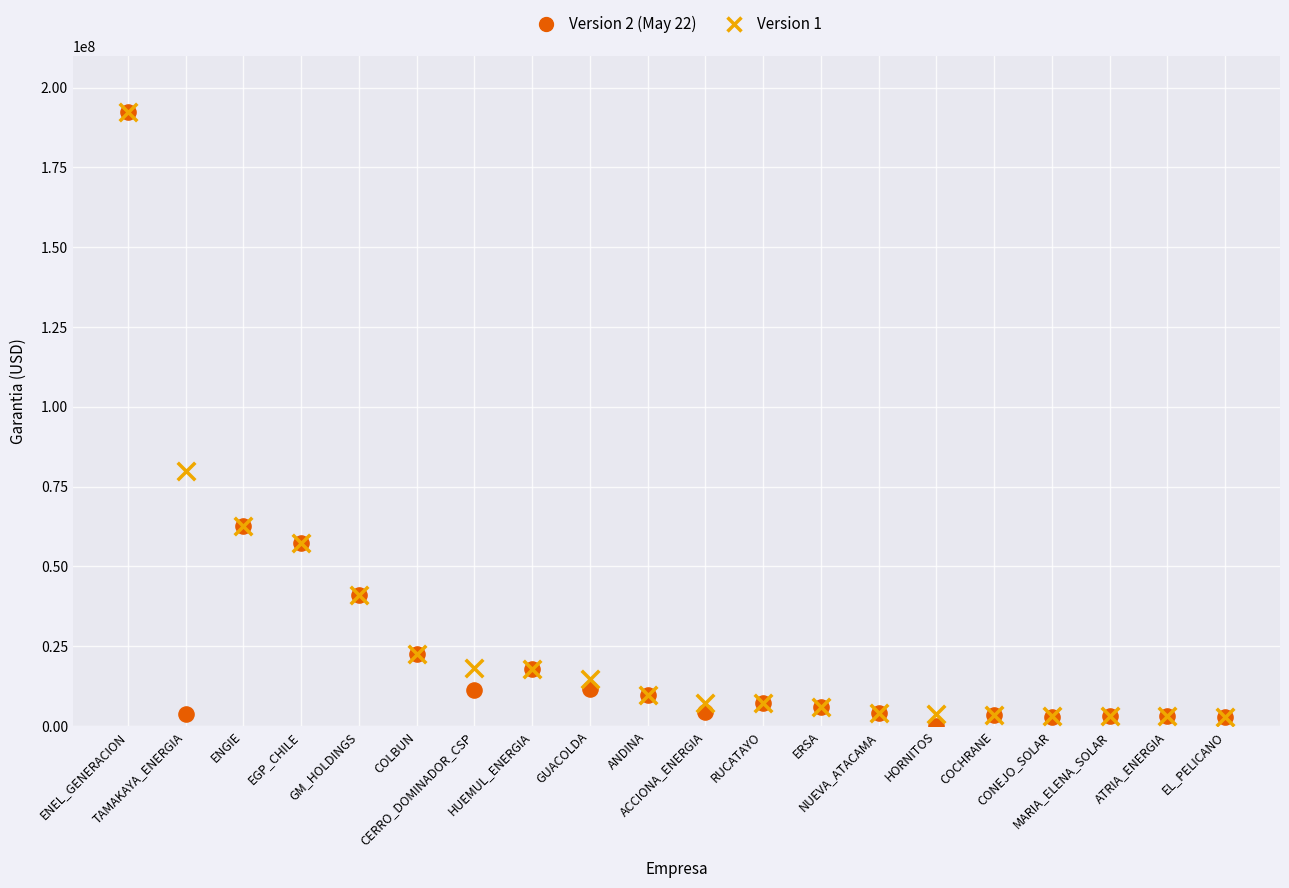

Across all series, what Y value is closest to 96179225?

80022789.8